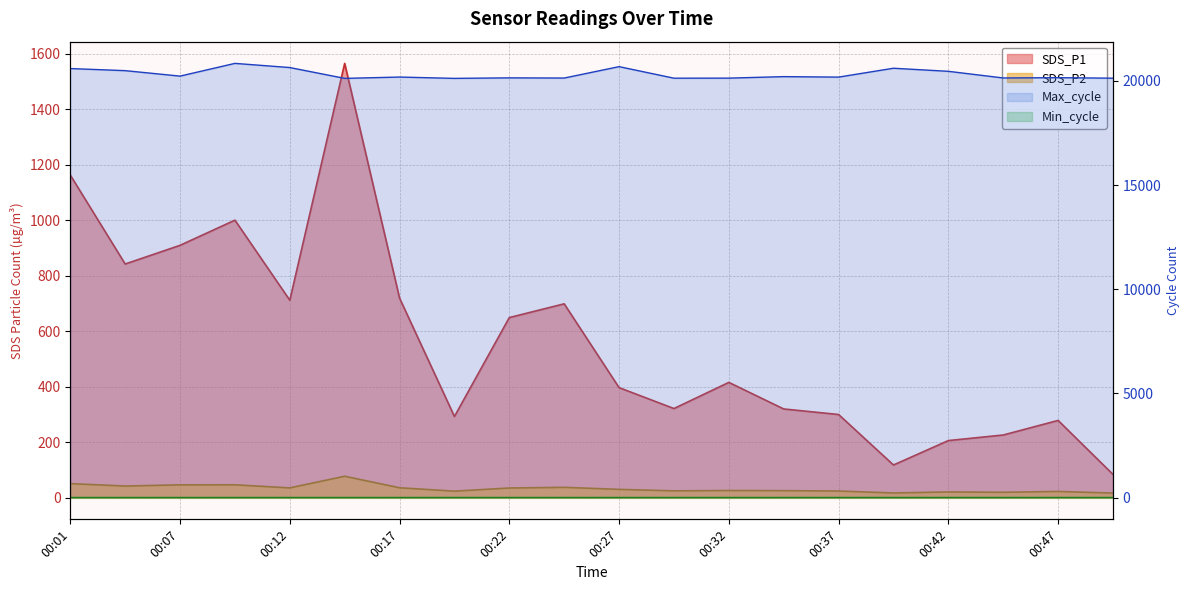

What is the difference between the maximum and minimum values in the Max_cycle series?

720.0